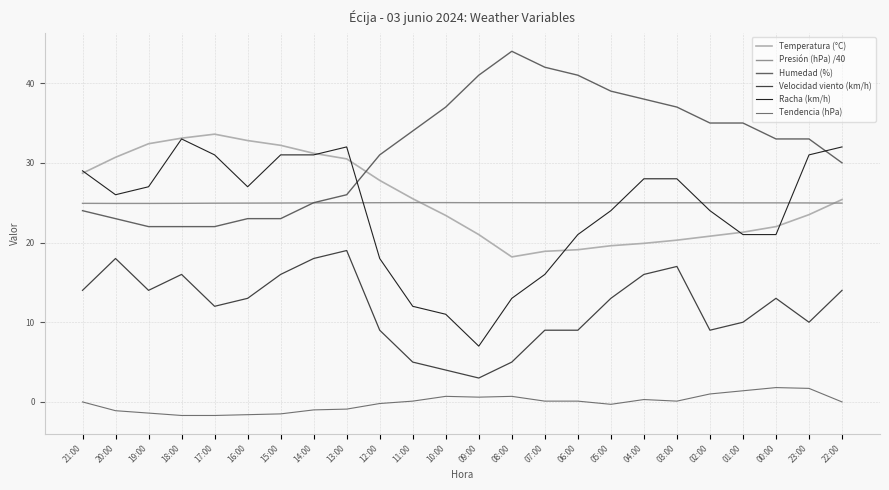

Is this an area chart (filled region under the line)?

No